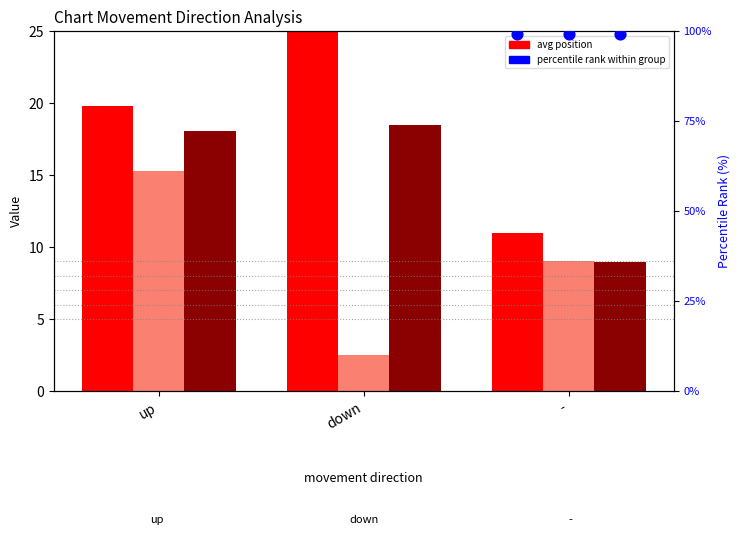

At how many categories does at least one series exceed 14?

2